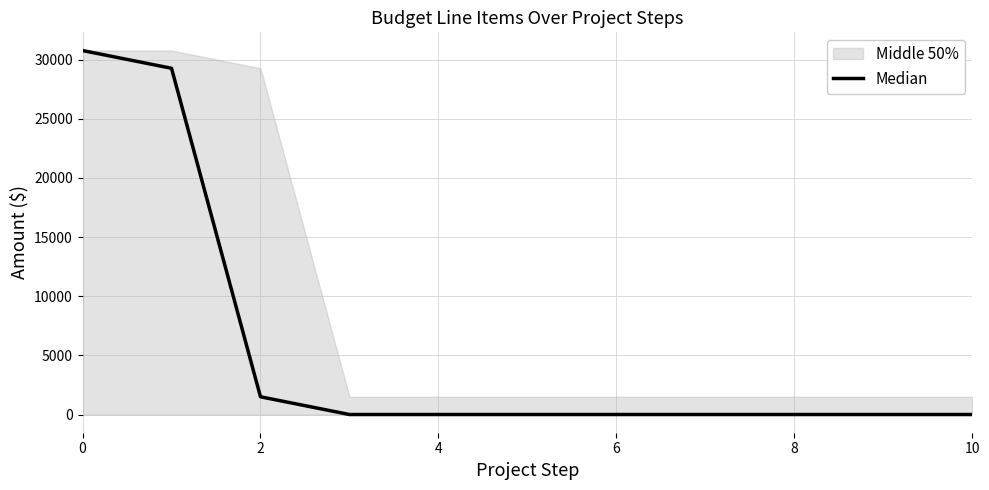

Is it true that the value at 6 is 17104?

False